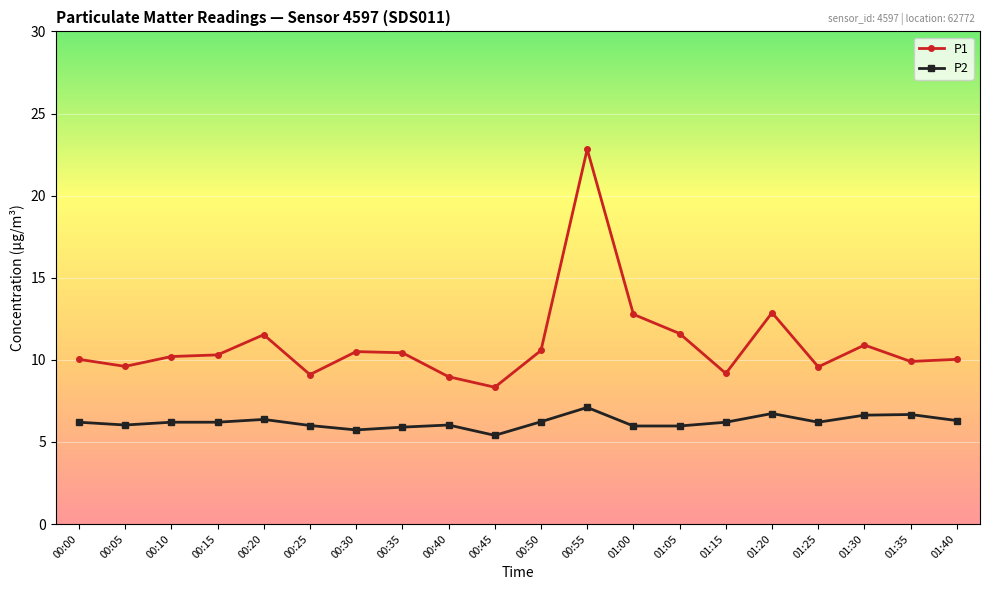

The P1 series shows 5.5 at 01:15. True or false?

False